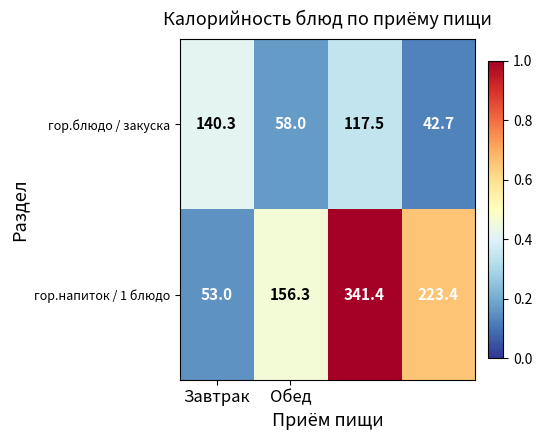

Reading left to right, list all the values displayed in this chart.

гор.блюдо / закуска: 140.3	58.0	117.5	42.7
гор.напиток / 1 блюдо: 53.0	156.3	341.4	223.4